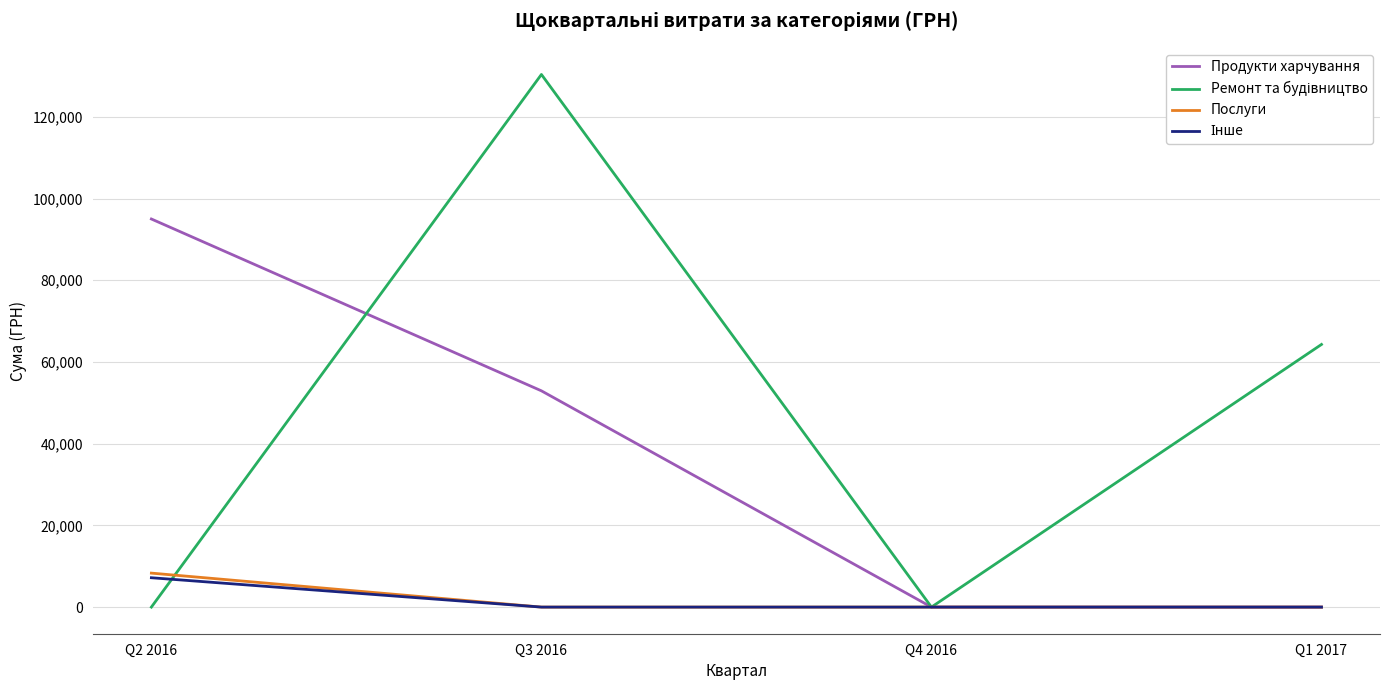

Does the chart have visible grid lines?

Yes